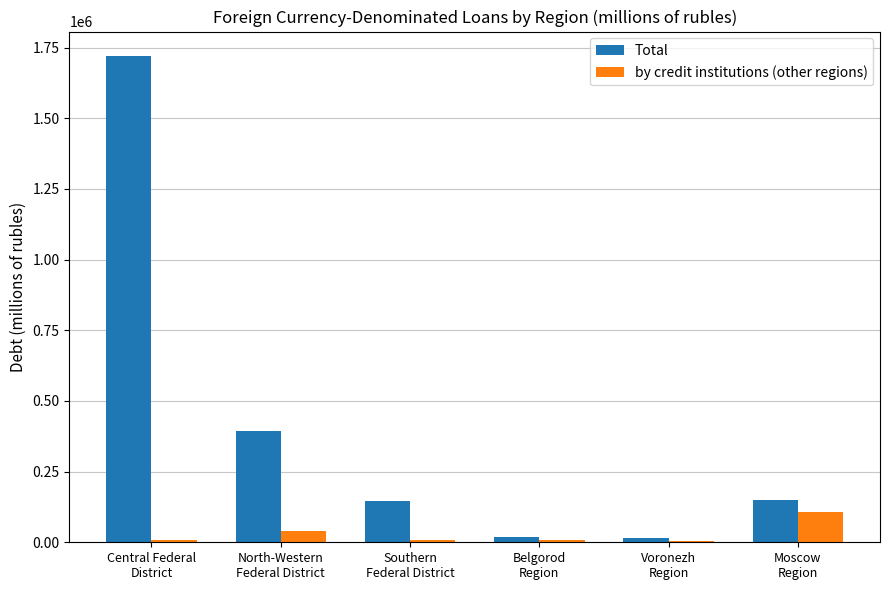

How many categories are shown in the chart?

6